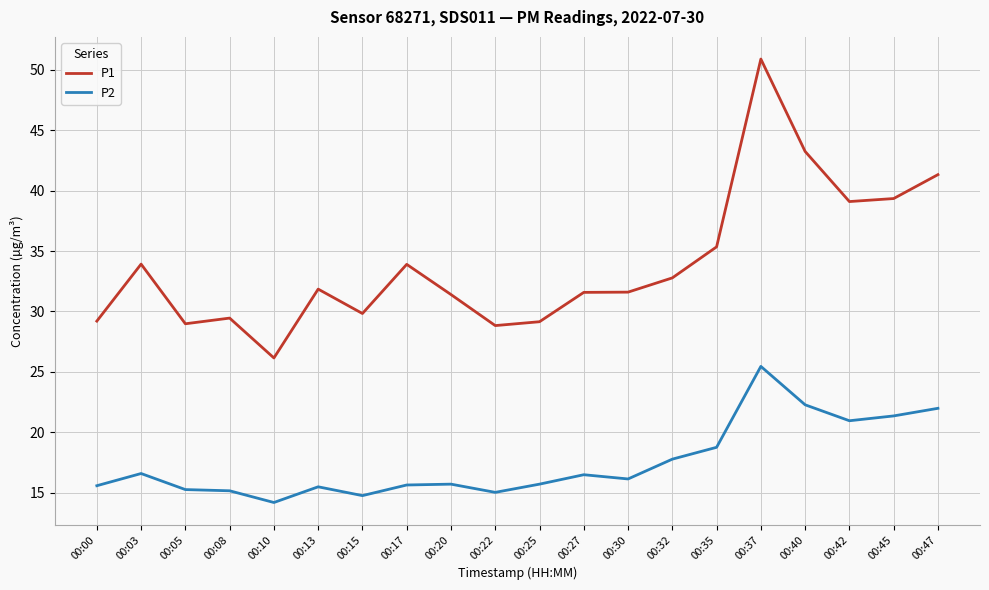

At which category is the sum across all series the highest?

00:37